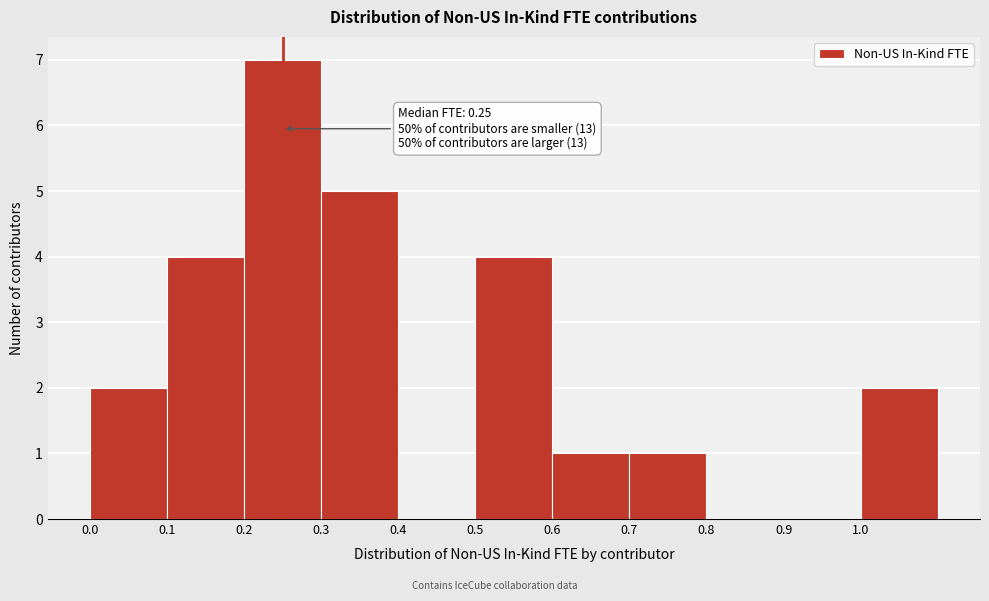

Over which range of the x-axis is the bar tallest?

0.2 to 0.3